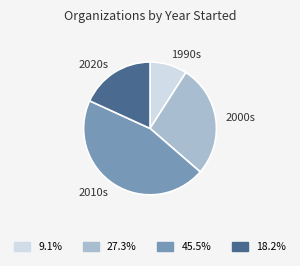

What is the ratio of the value at 1990s to the value at 2000s?

0.3